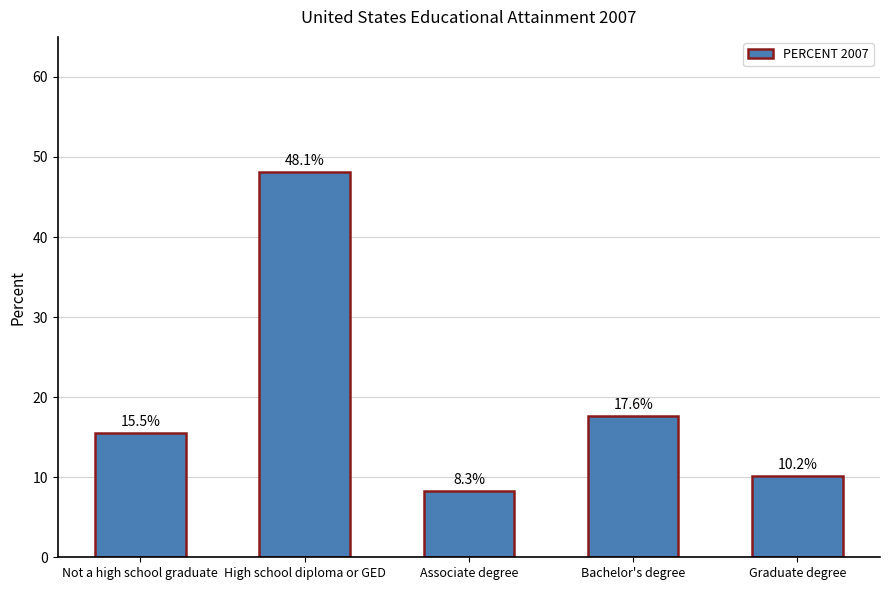

At which label does the data first exceed 15?

Not a high school graduate